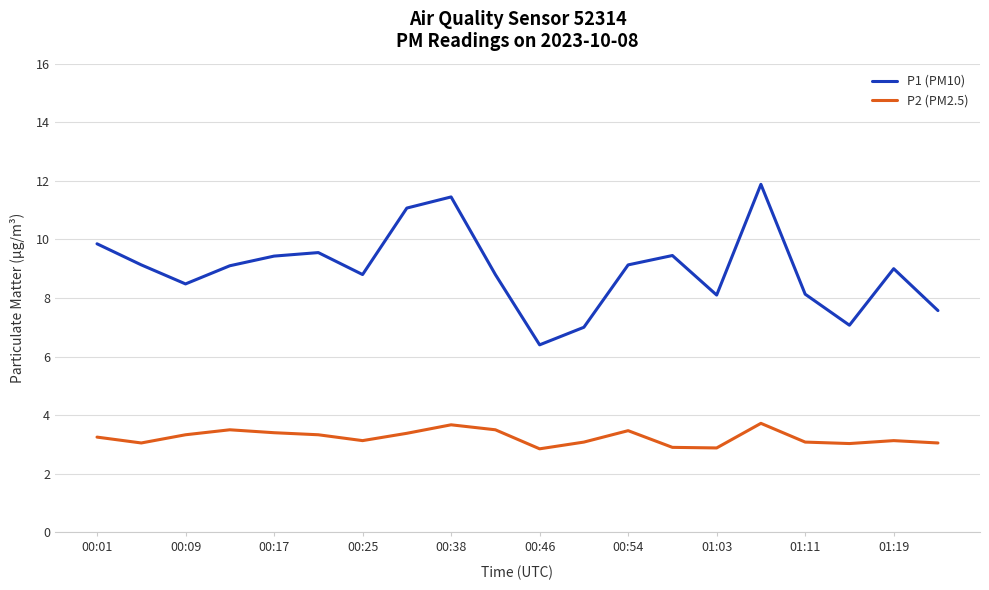

How many distinct data groups are displayed?

2